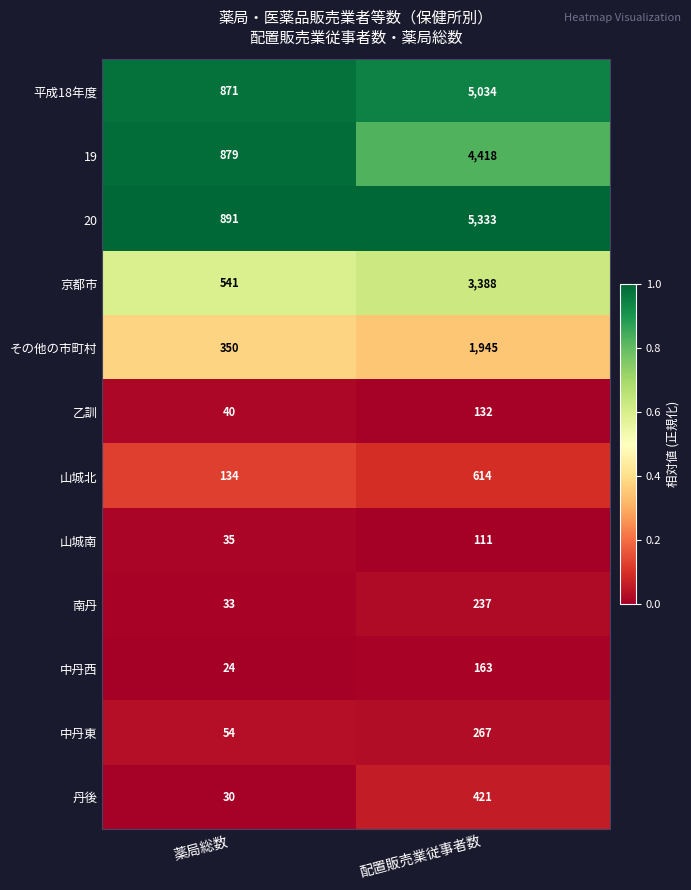

Where is その他の市町村 nearest to the value 1147?

薬局総数